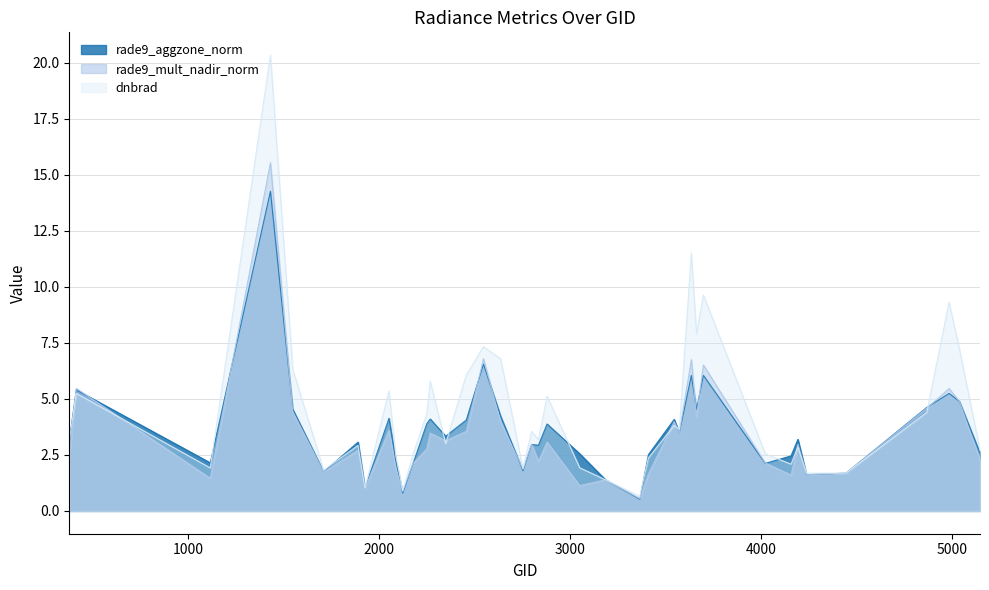

Does the chart display data point markers on the line(s)?

No